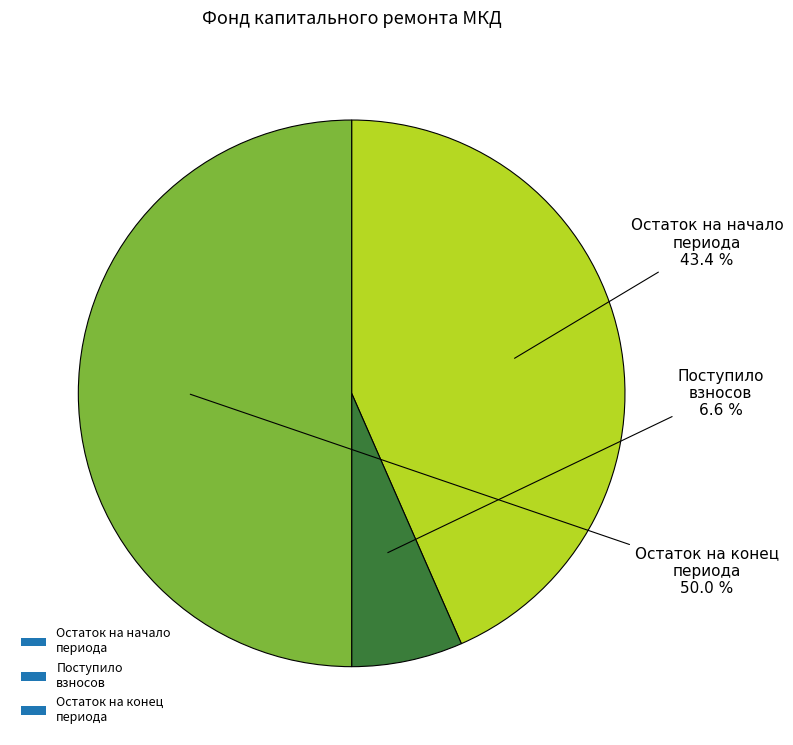

Which category has the biggest portion of the pie?

Остаток на конец периода